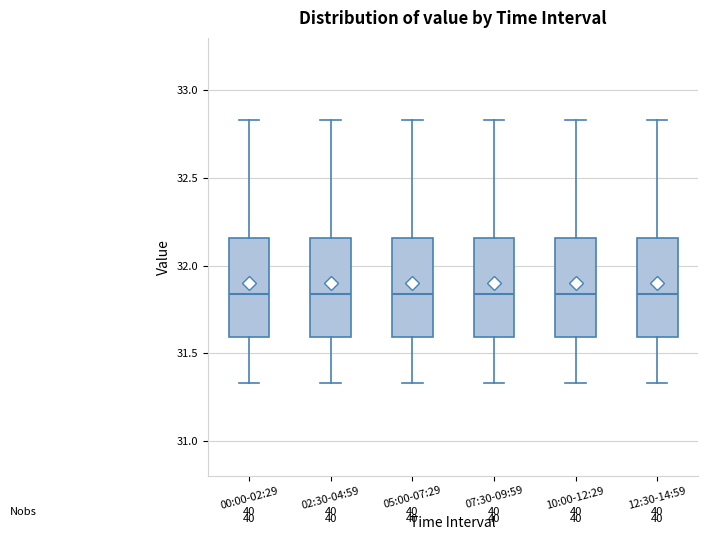

Where does the lower whisker of the box for 12:30-14:59 end on the y-axis? The values are not printed on the chart, so give them approximately, as read against the axis.

31.35